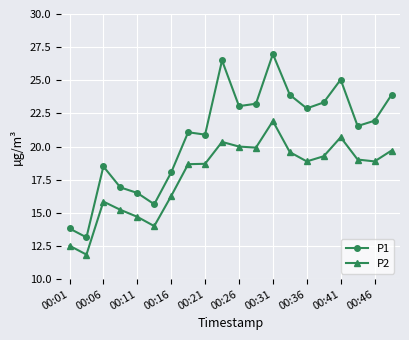

How many lines are shown in the chart?

2